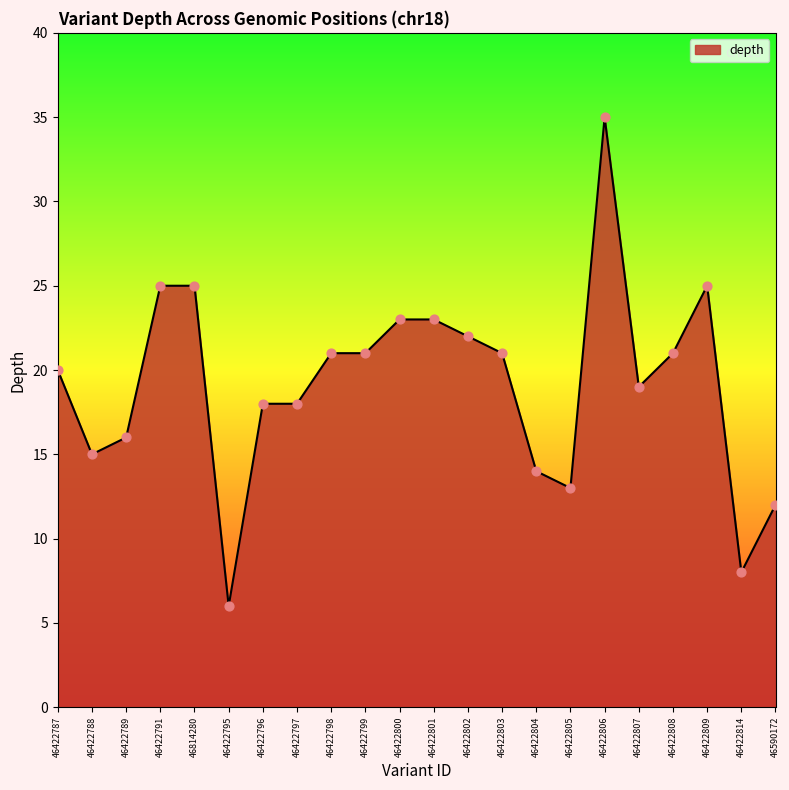

What is the change in value from 46422788 to 46422798?

+6